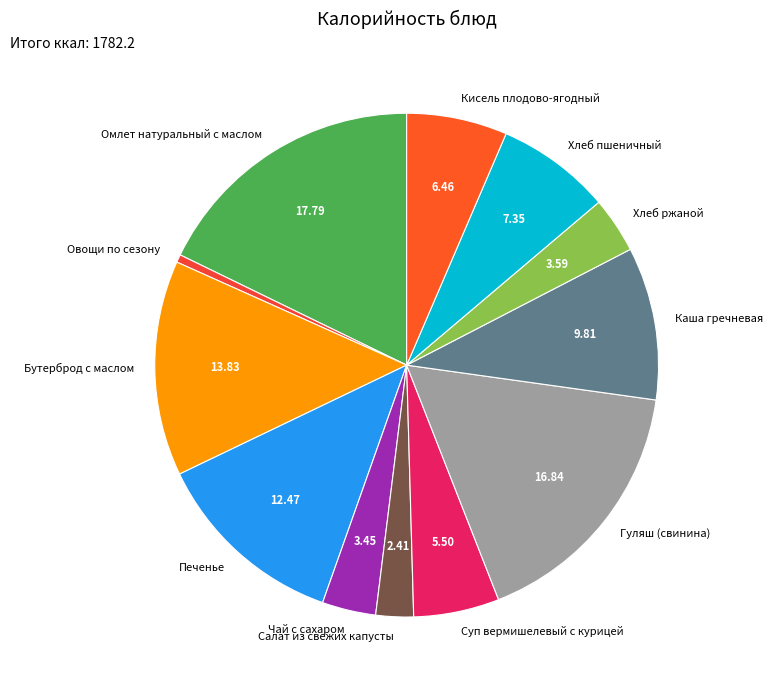

Which has a higher value, Хлеб пшеничный or Кисель плодово-ягодный?

Хлеб пшеничный